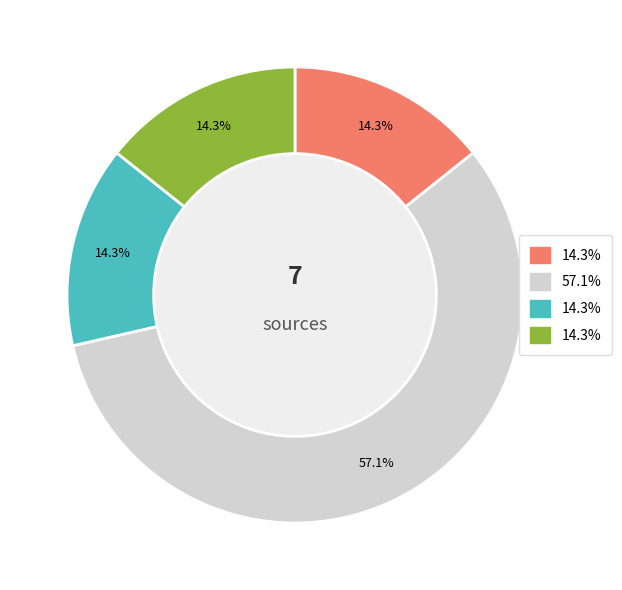

To the nearest percent, what is the average slice percentage?

25%